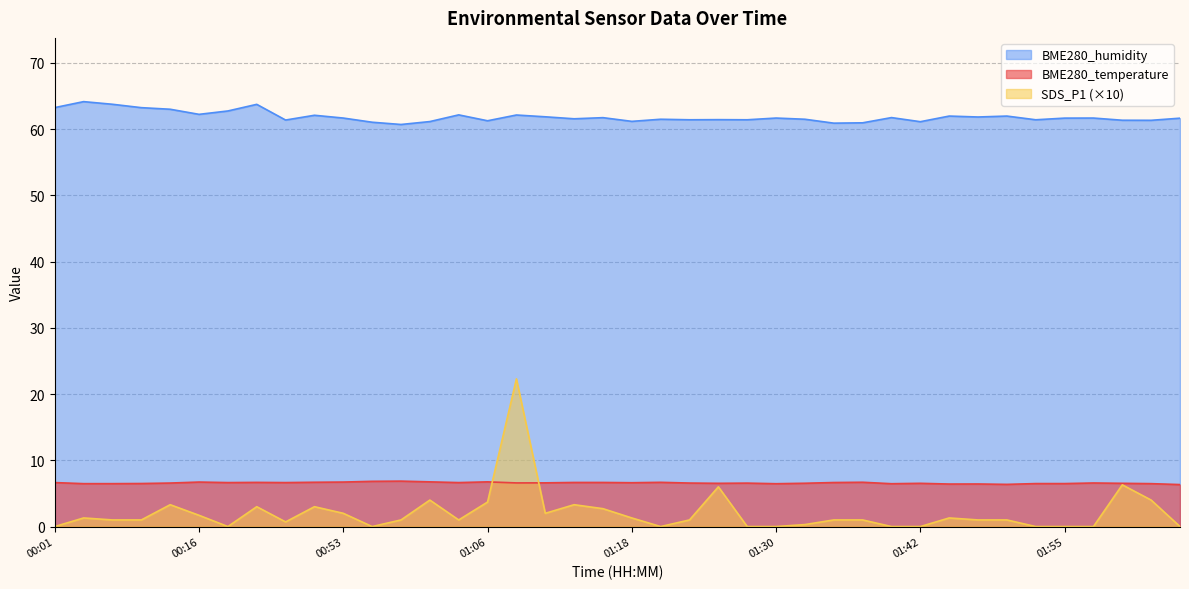

The BME280_humidity series shows 80.6 at 00:56. True or false?

False